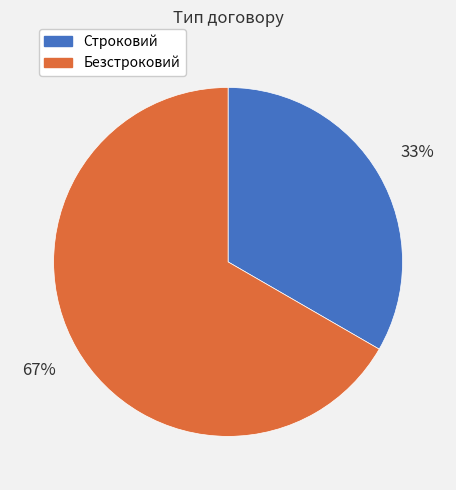

What is the largest slice in the pie chart?

Безстроковий